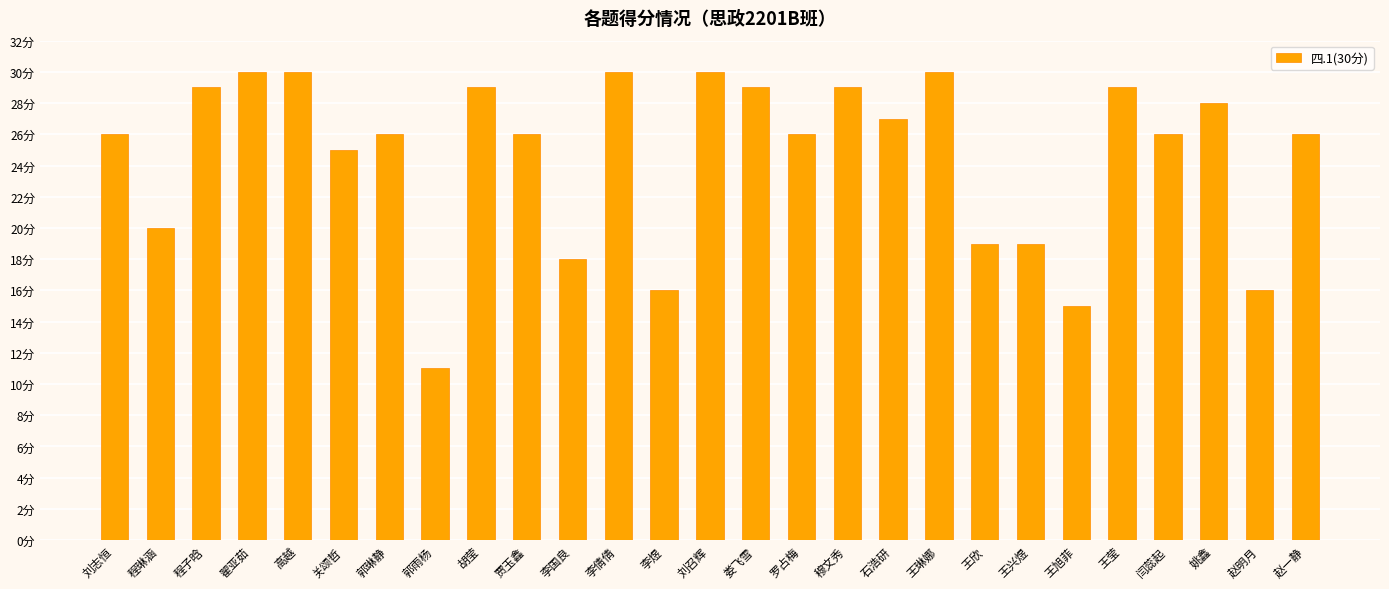

Reading right to left, what are all the values shown in this chart?

赵一静=26	赵明月=16	姚鑫=28	闫蕊起=26	王莹=29	王旭菲=15	王兴煜=19	王欣=19	王琳娜=30	石浩研=27	穆文秀=29	罗占梅=26	娄飞雪=29	刘召辉=30	李煜=16	李倩倩=30	李国良=18	贾玉鑫=26	胡莹=29	郭雨杨=11	郭琳静=26	关颂哲=25	高越=30	翟亚茹=30	程子晗=29	程琳涵=20	刘志恒=26